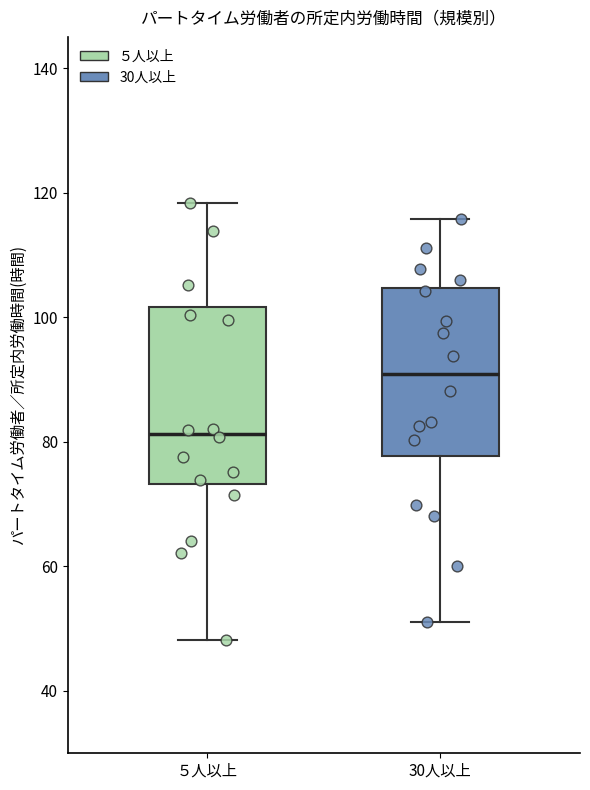

Reading left to right, transcribe this box plot: for each box, give where its median line is, the range the box spans, and where its two whiskers end, as read against the y-axis. The values are not printed on the chart, so give them approximately, as read against the axis.

５人以上: median 82, box 74 to 102, whiskers 48 to 118
30人以上: median 90, box 78 to 104, whiskers 52 to 116